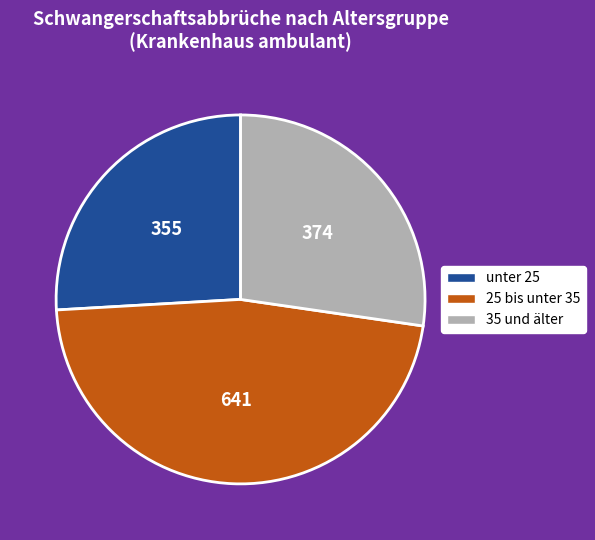

Combined, do unter 25 and 25 bis unter 35 account for over 50%?

Yes